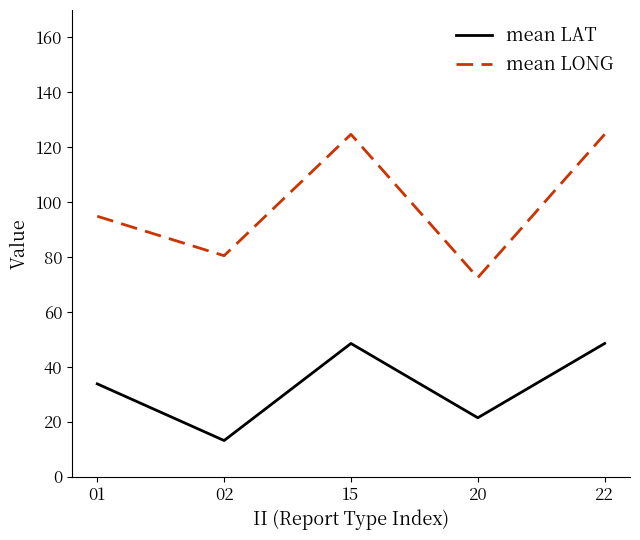

What is the difference between the mean LONG values at 15 and 01?

29.8